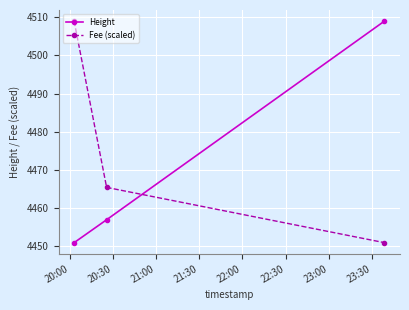

What is the average value of the Height series?

4472.3